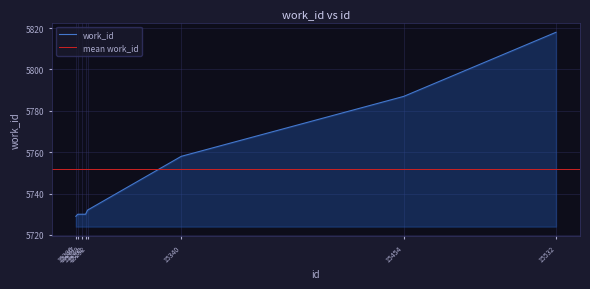

How many distinct data groups are displayed?

1